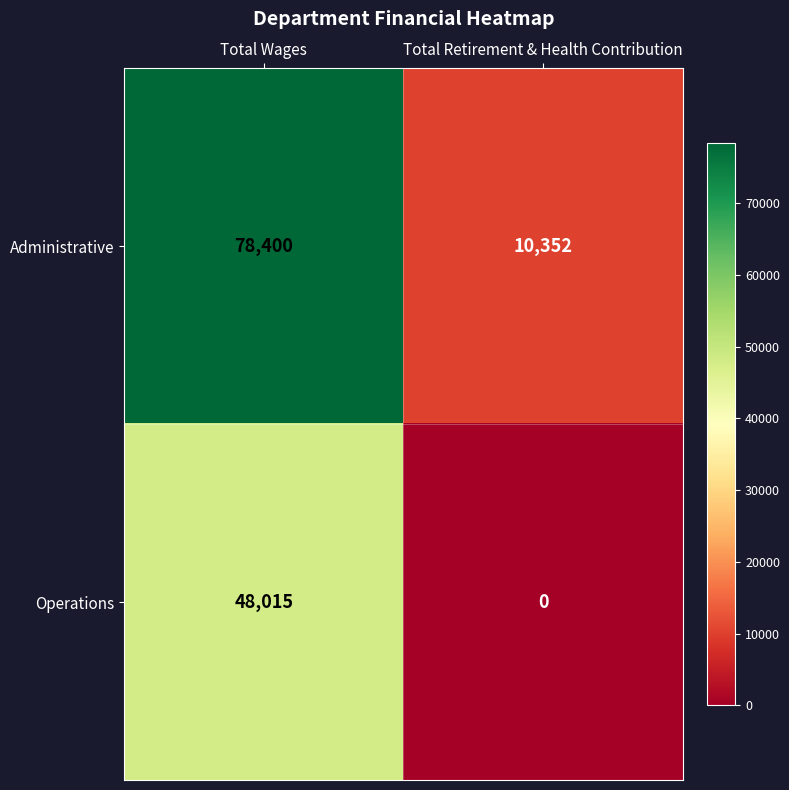

How many categories are shown in the chart?

2